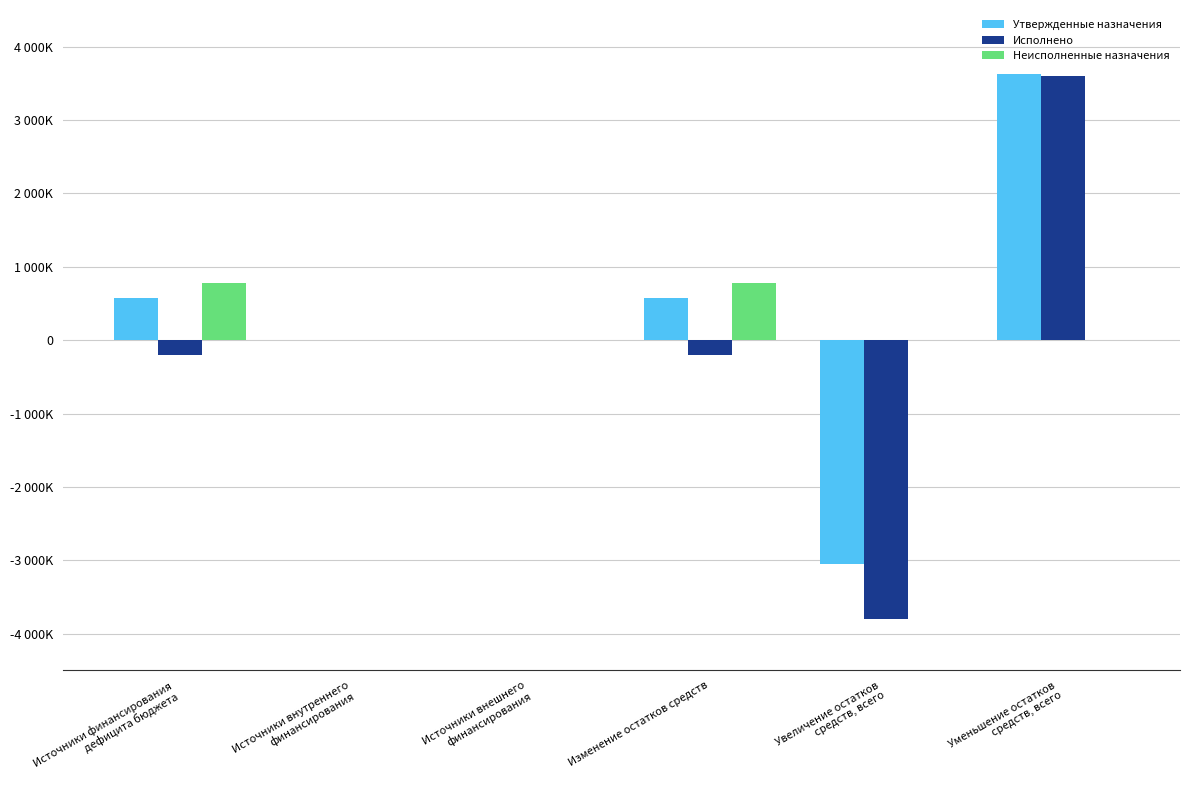

What is the average value of the Неисполненные назначения series?

259203.0